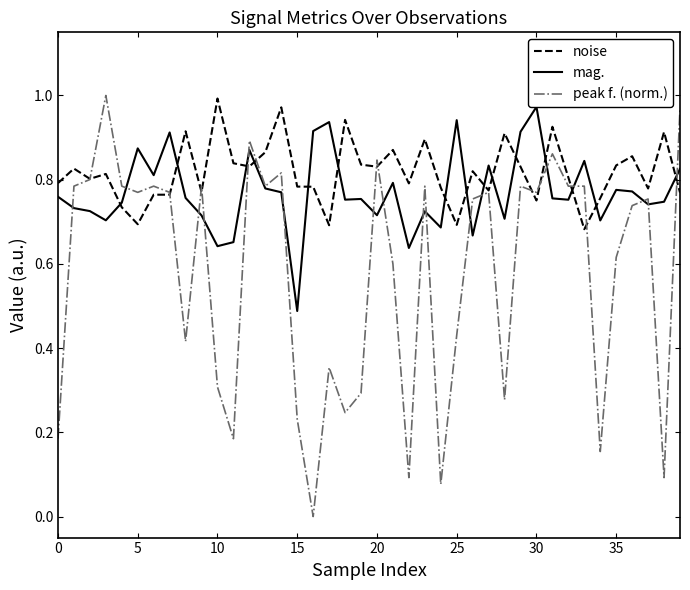

What is the difference between the second highest and second lowest values in the mag. series?

0.3